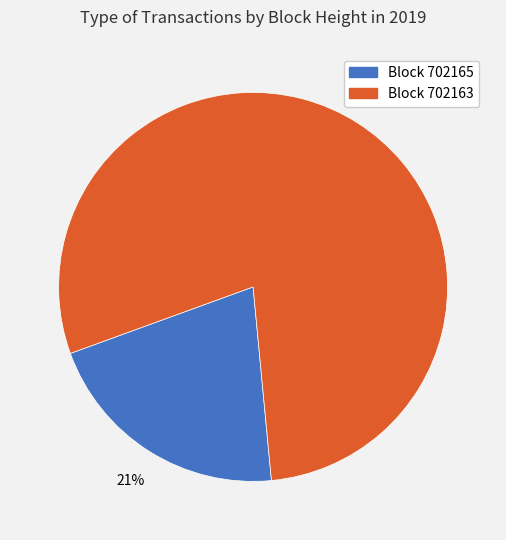

To the nearest percent, what is the average slice percentage?

50%